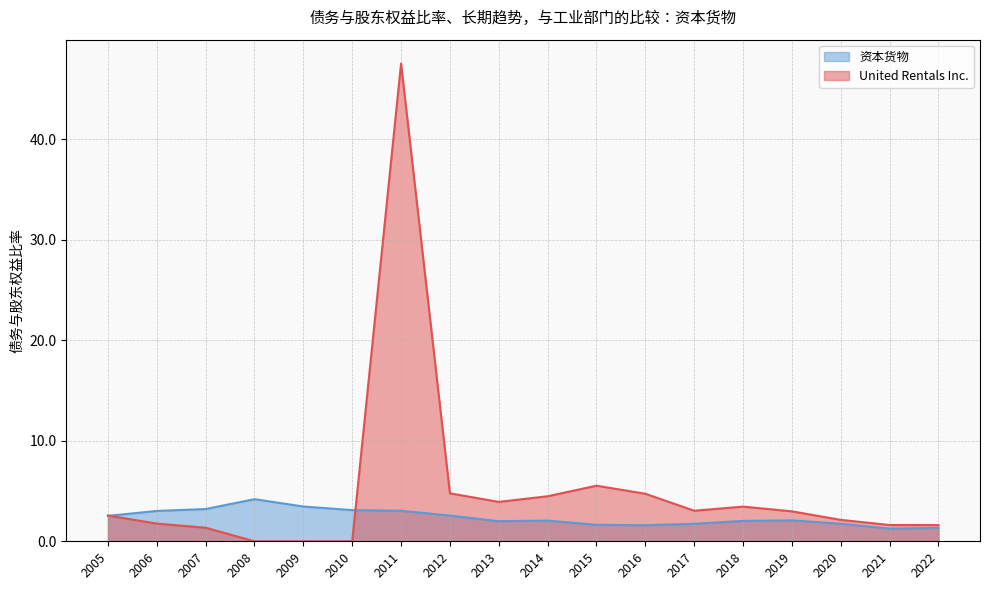

Which category has the highest value in the United Rentals Inc. series?

2011